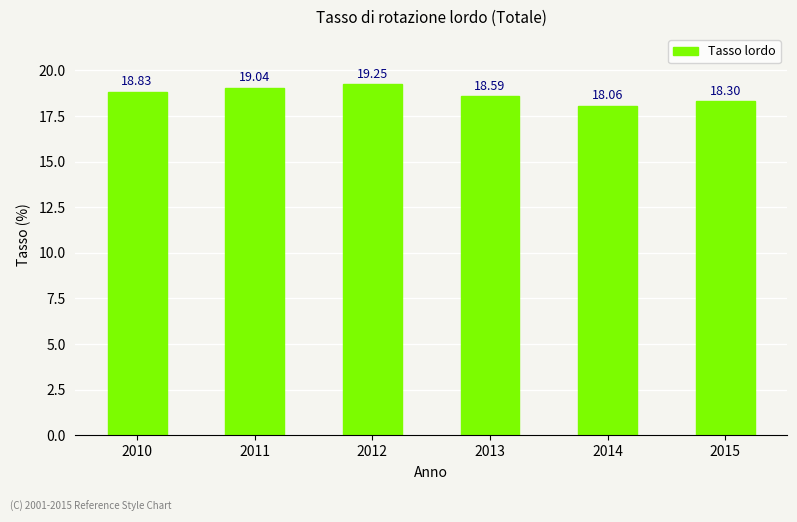

What is the difference between the second highest and second lowest values?

0.7